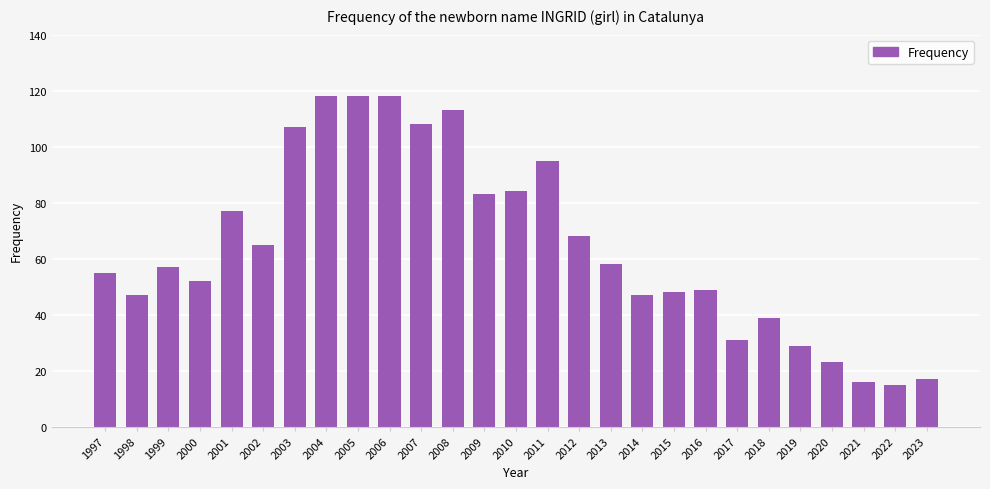

How many categories are shown in the chart?

27